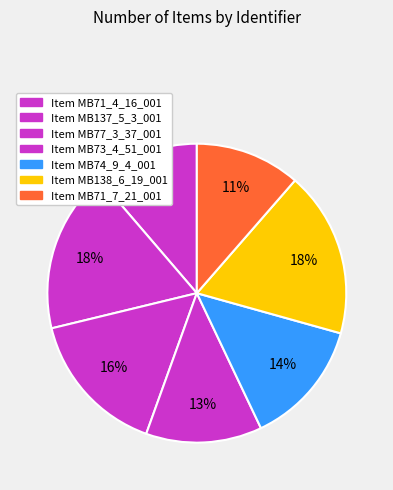

Rank the categories by value from highest to lowest.

MB138_6_19_001, MB137_5_3_001, MB77_3_37_001, MB74_9_4_001, MB73_4_51_001, MB71_7_21_001, MB71_4_16_001